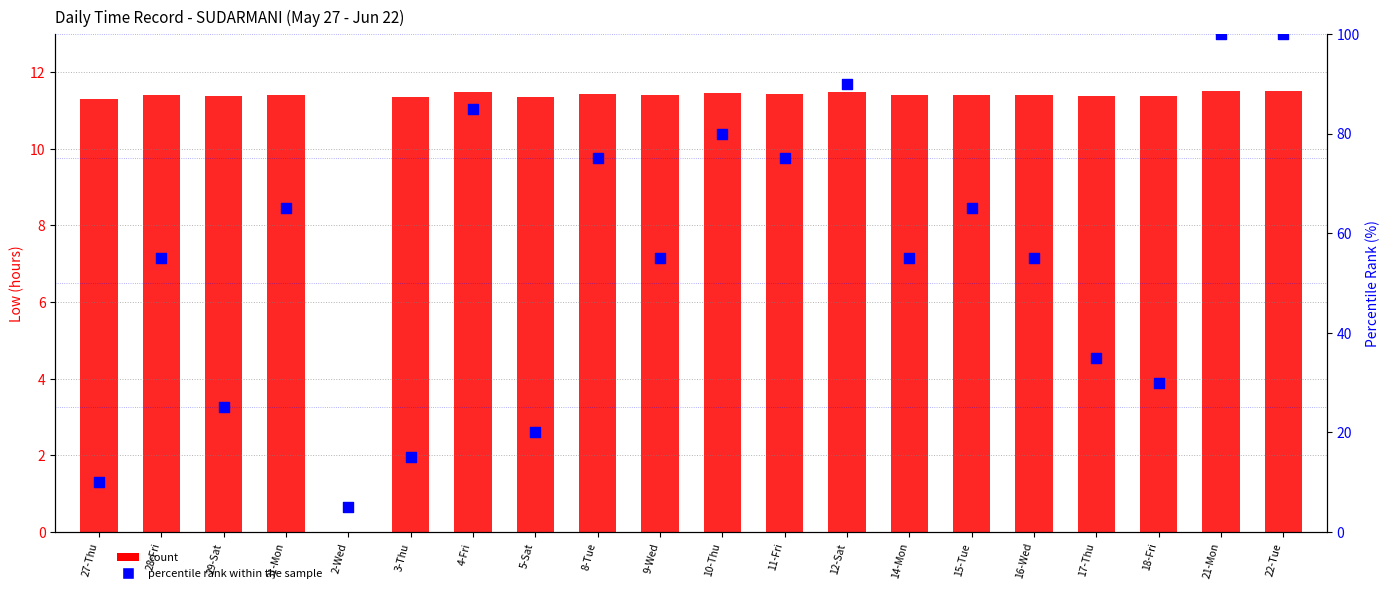

What are all the series names shown in the legend?

count, percentile rank within the sample